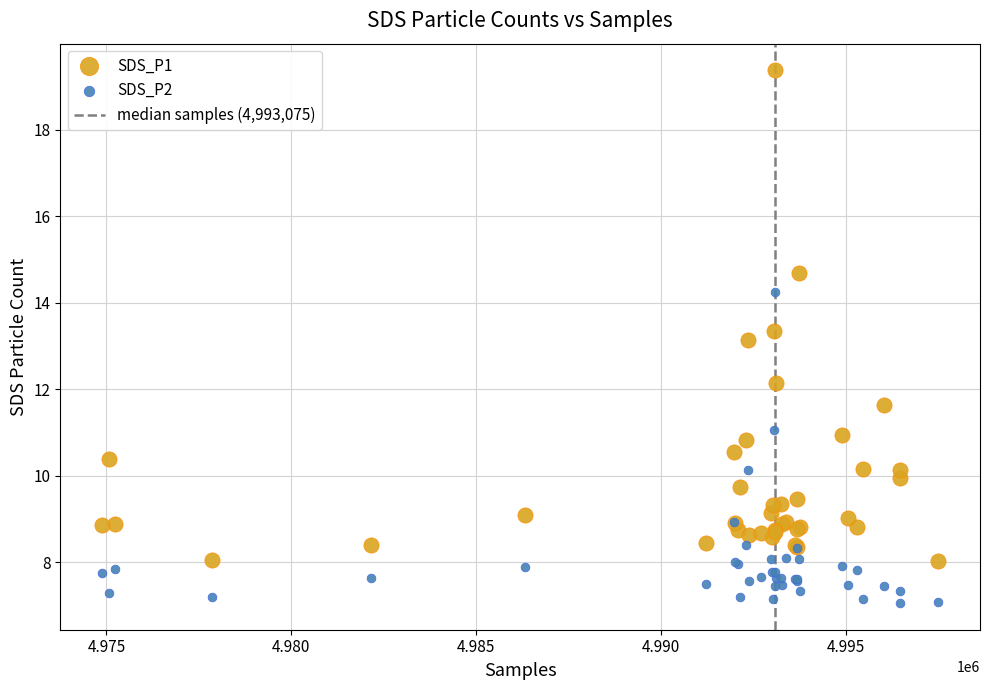

Which series reaches the minimum Y coordinate?

SDS_P2